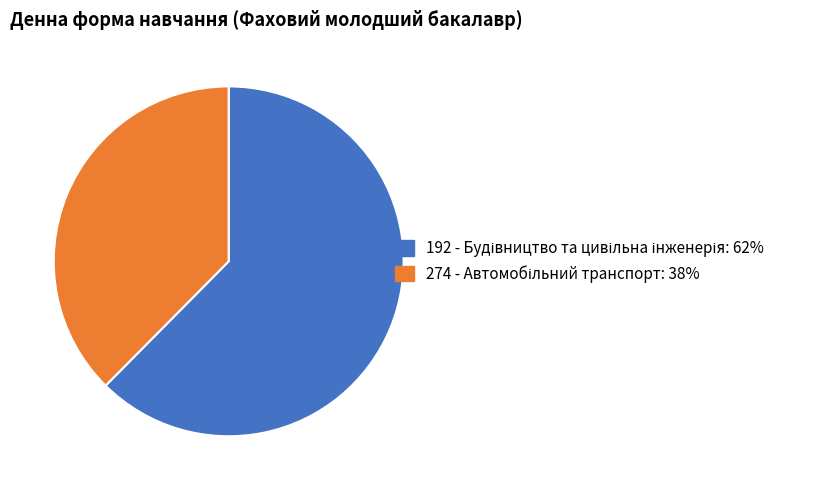

The 274 slice represents 51% of the pie. True or false?

False